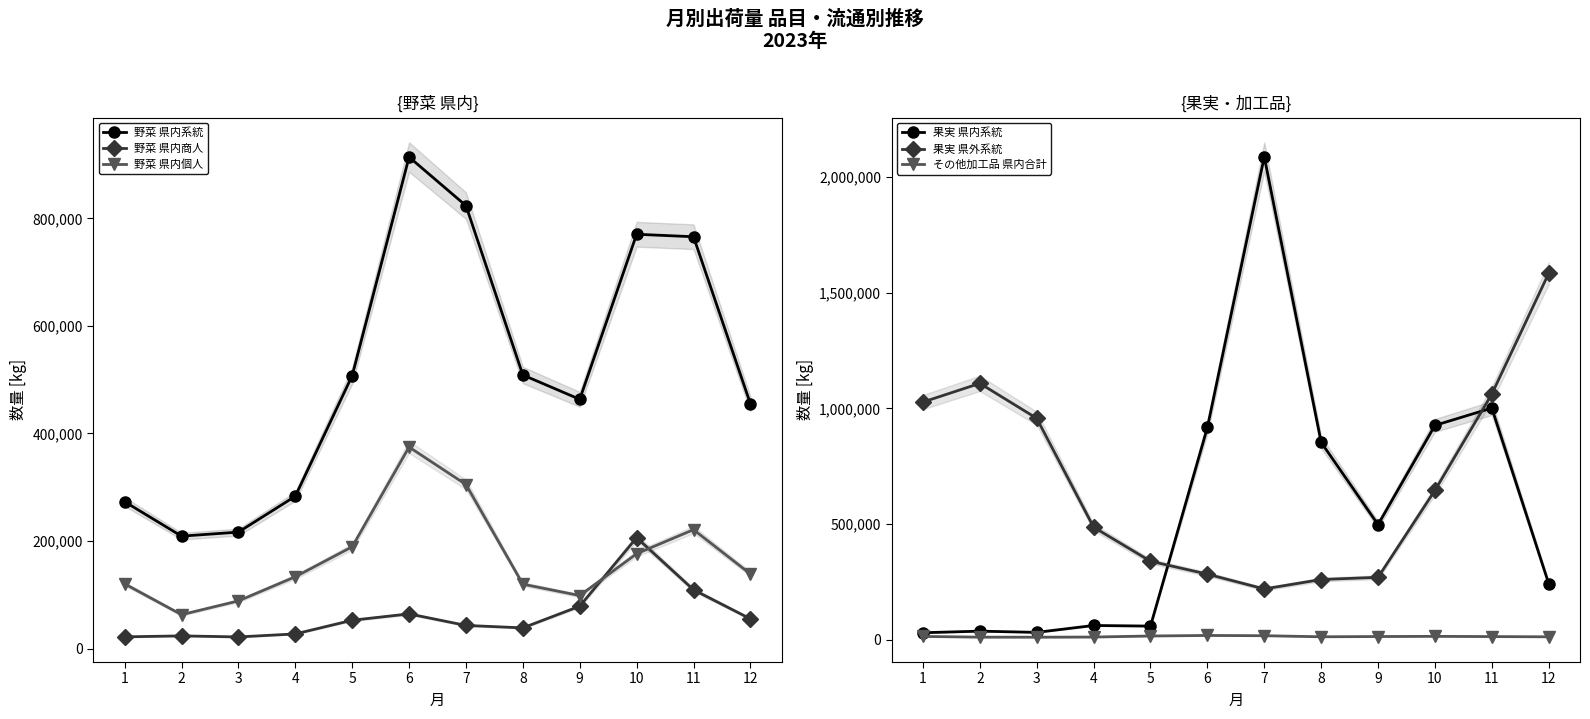

True or false: 果実 県外系統 and 野菜 県内商人 intersect in this chart.

False